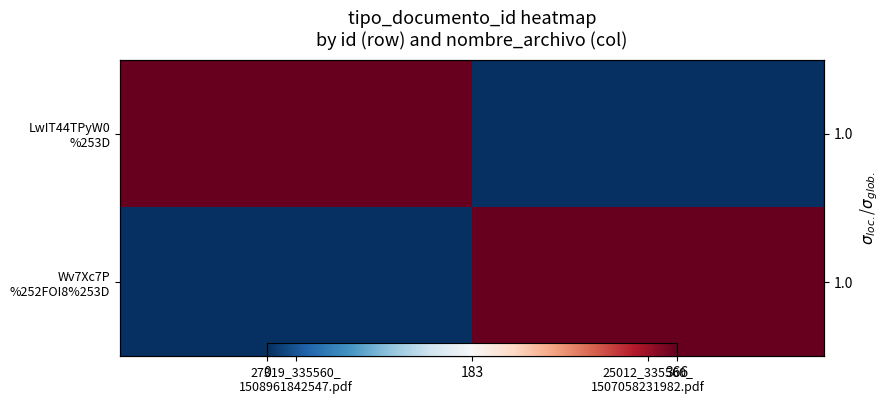

What is the difference between the maximum and minimum values in the Wv7Xc7P %252FOI8%253D series?

366